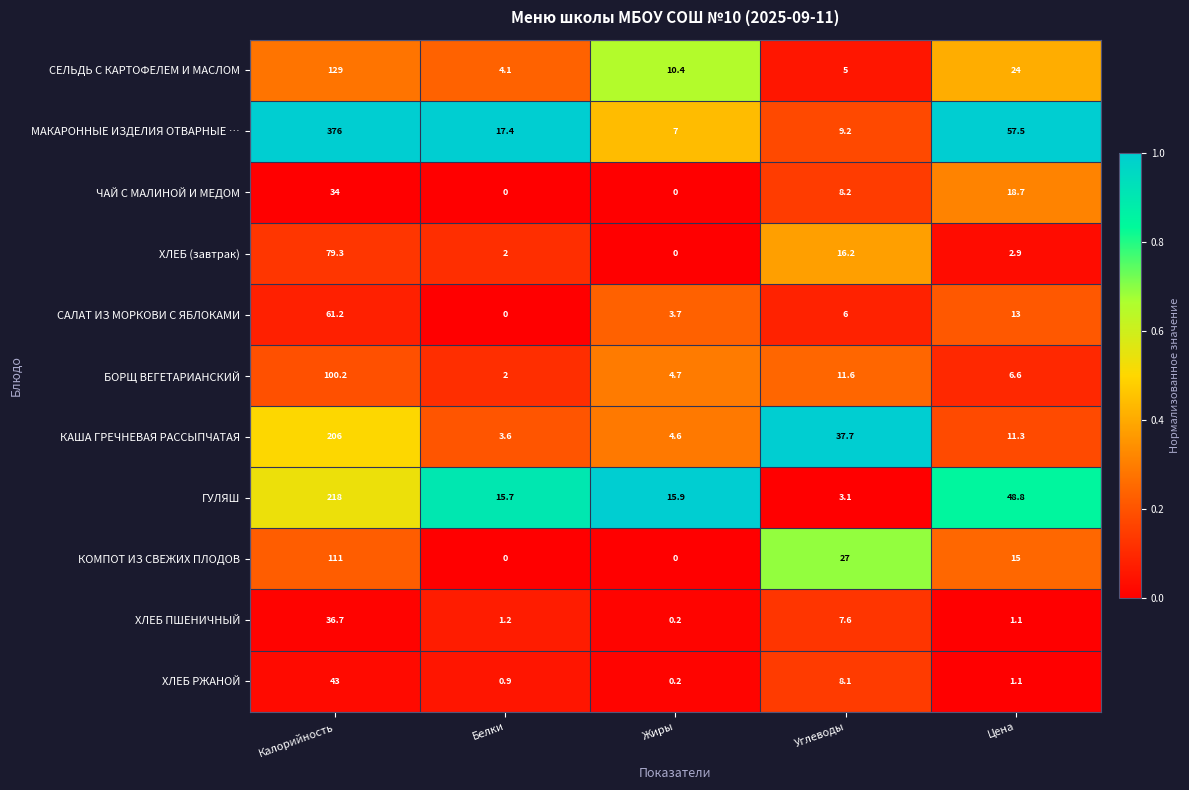

What is the difference between the maximum and minimum values in the БОРЩ ВЕГЕТАРИАНСКИЙ series?

98.2